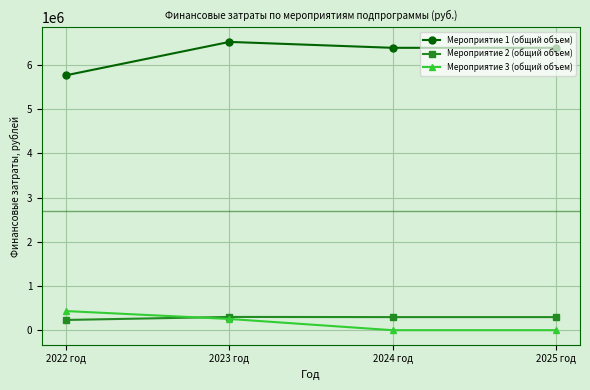

What is the difference between the maximum and minimum values in the Мероприятие 1 (общий объем) series?

753253.5